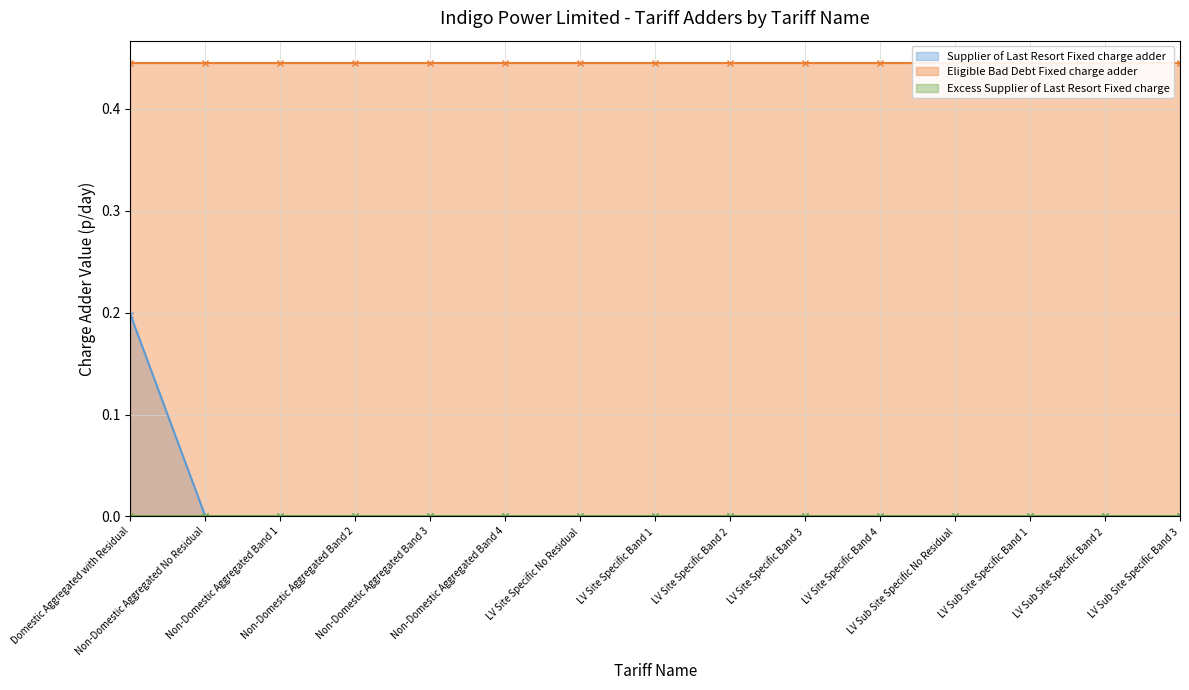

True or false: Eligible Bad Debt Fixed charge adder has a value of 0.2 at LV Site Specific No Residual.

False